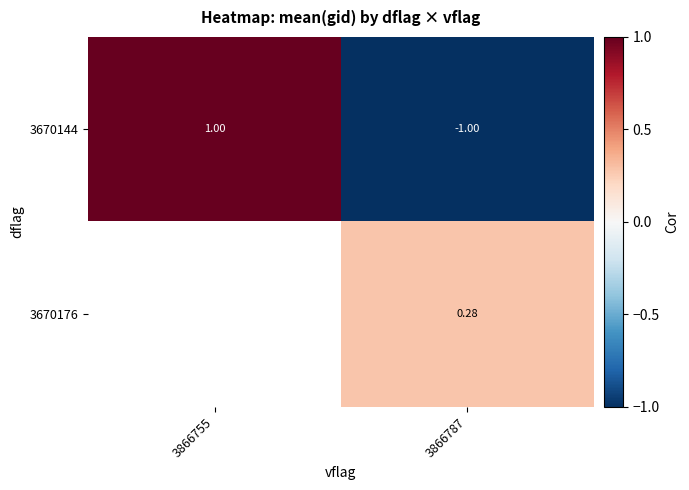

At which label does 3670144 reach its minimum?

3866787